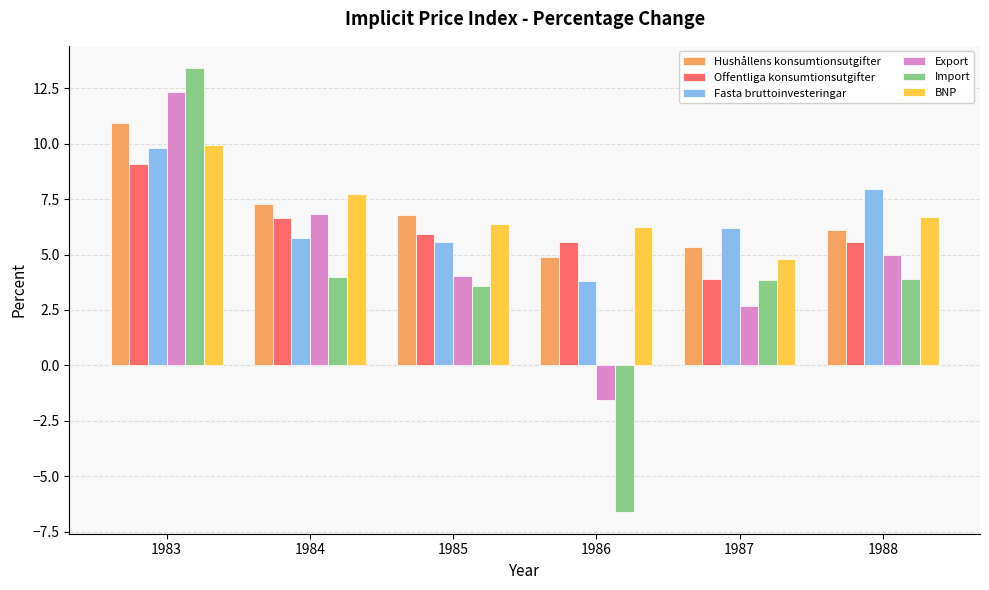

How many distinct data groups are displayed?

6